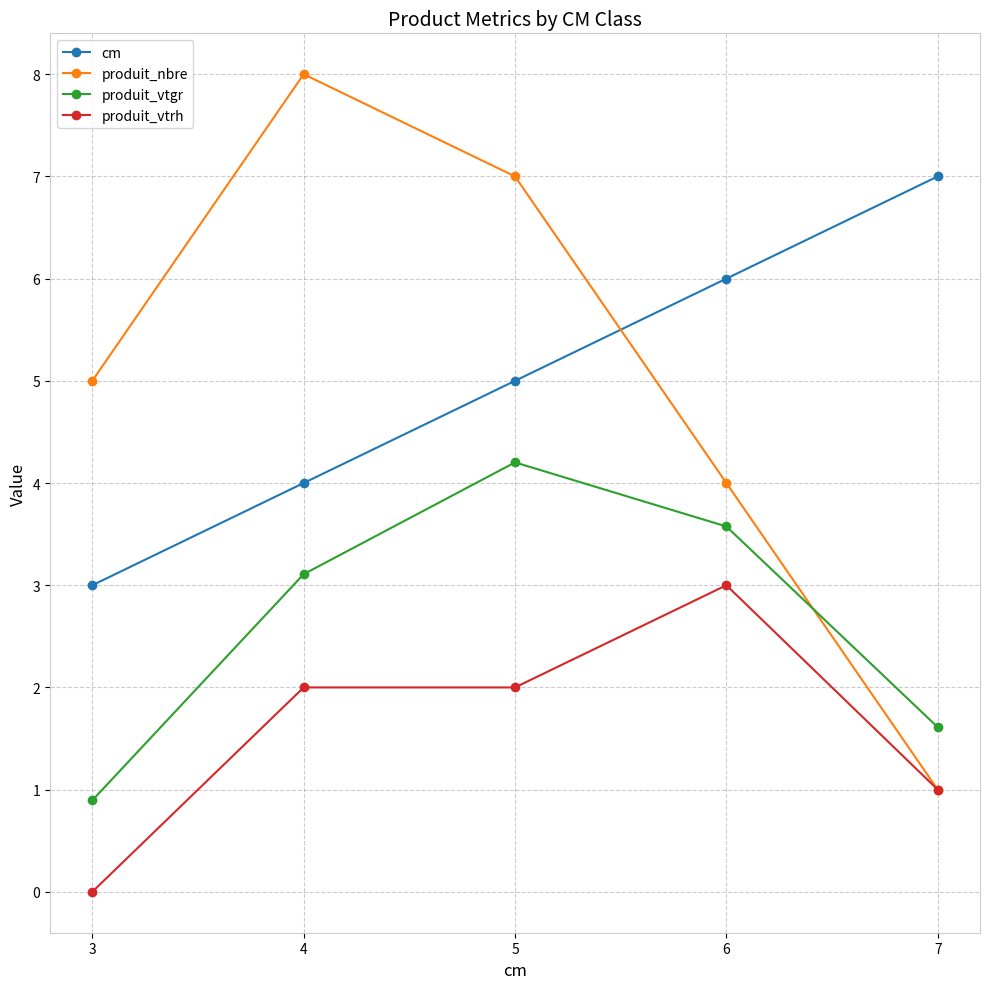

True or false: cm has more than 2 interior local peaks.

False